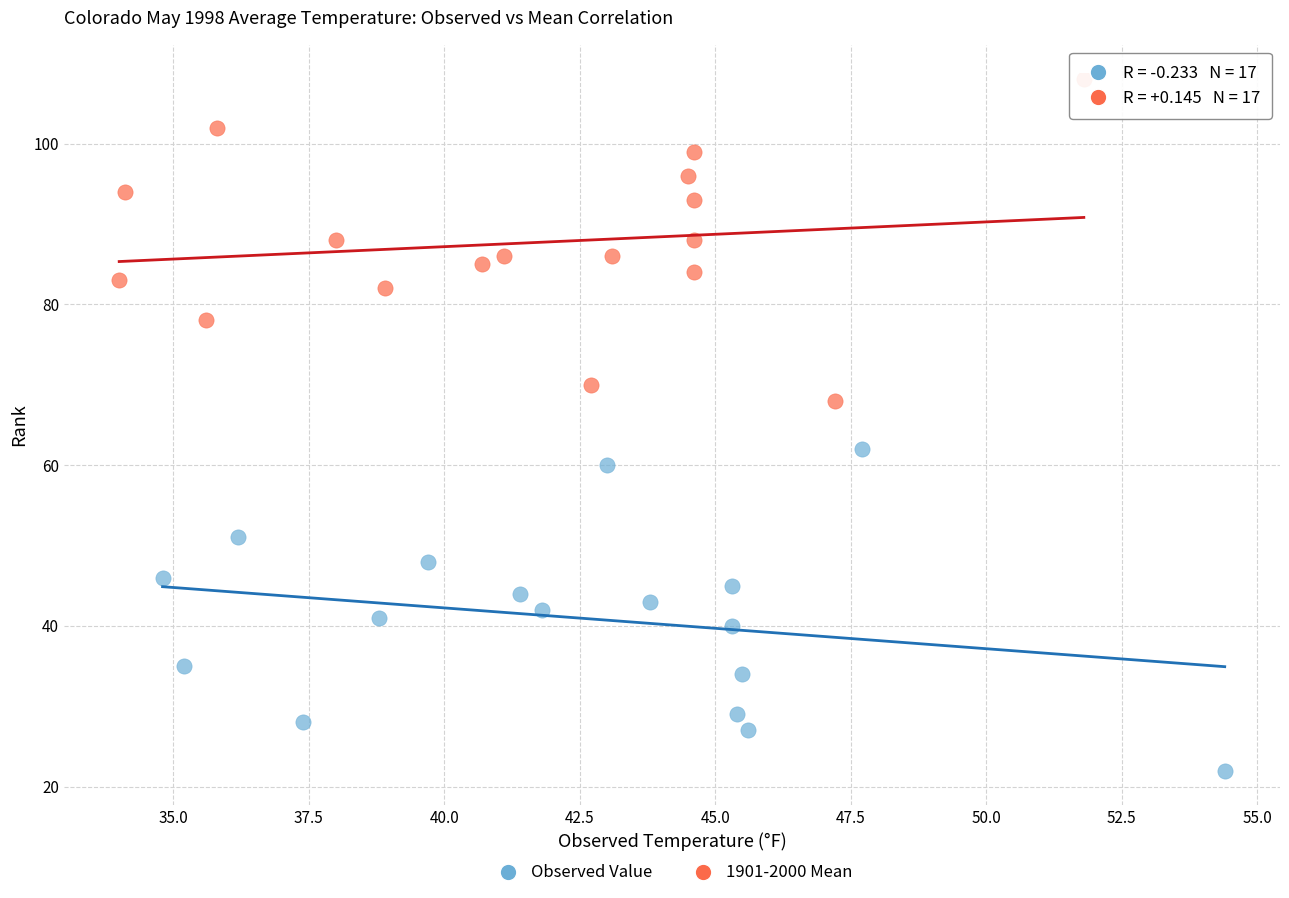

Which series reaches the maximum Y coordinate?

1901-2000 Mean